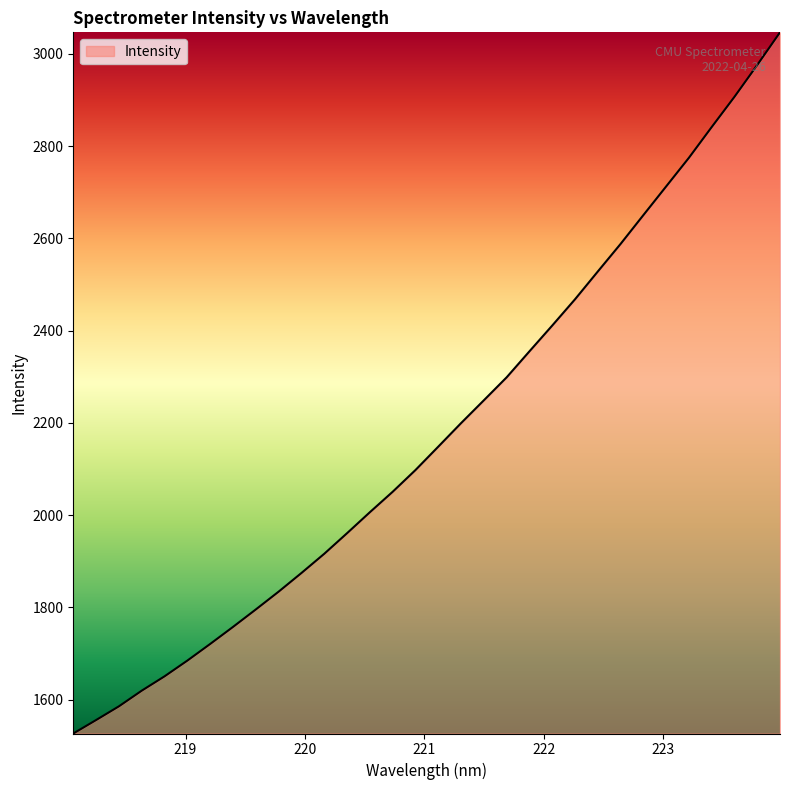

What is the difference between the maximum and minimum values?

1520.4